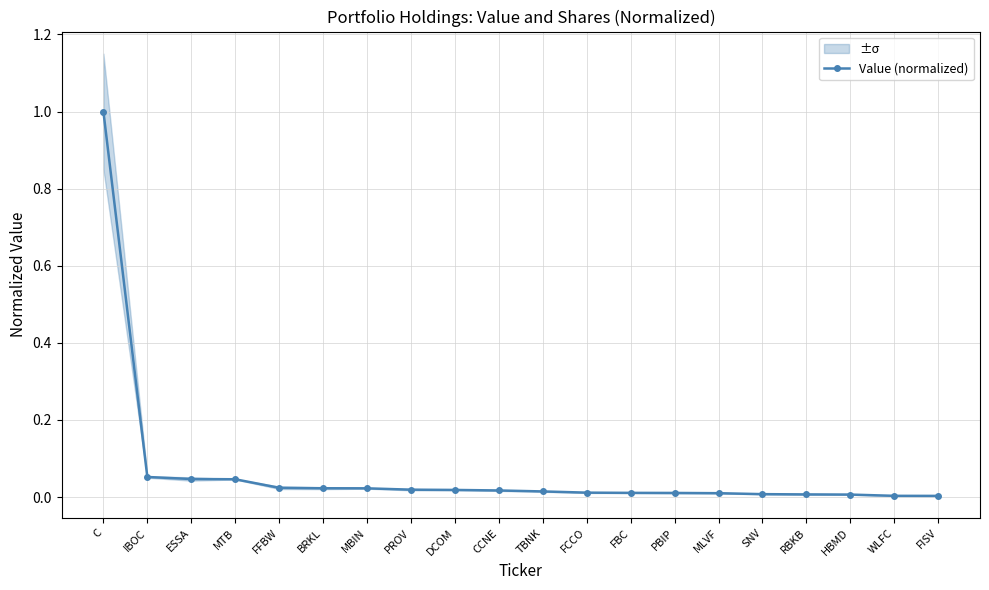

What is the difference between the maximum and second lowest values?

1.0